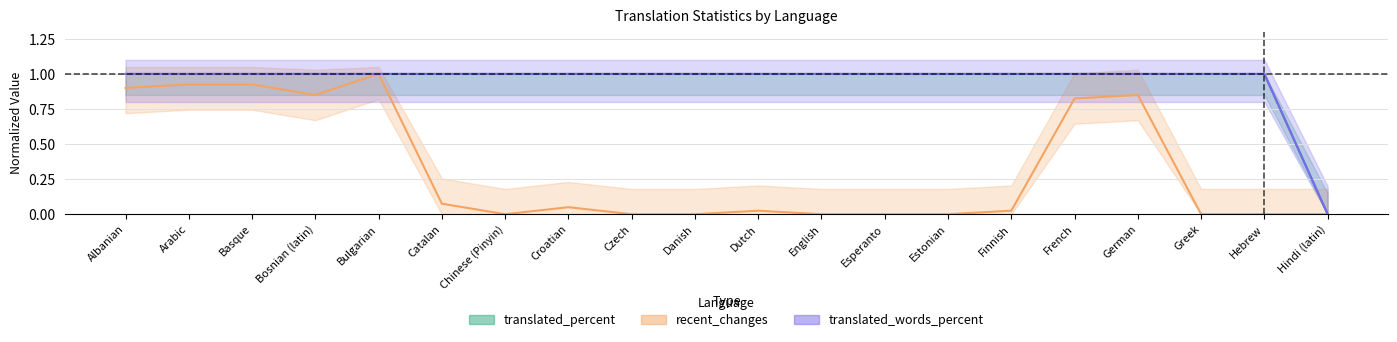

In recent_changes, how many points are higher than both neighbors (excluding endpoints)?

4